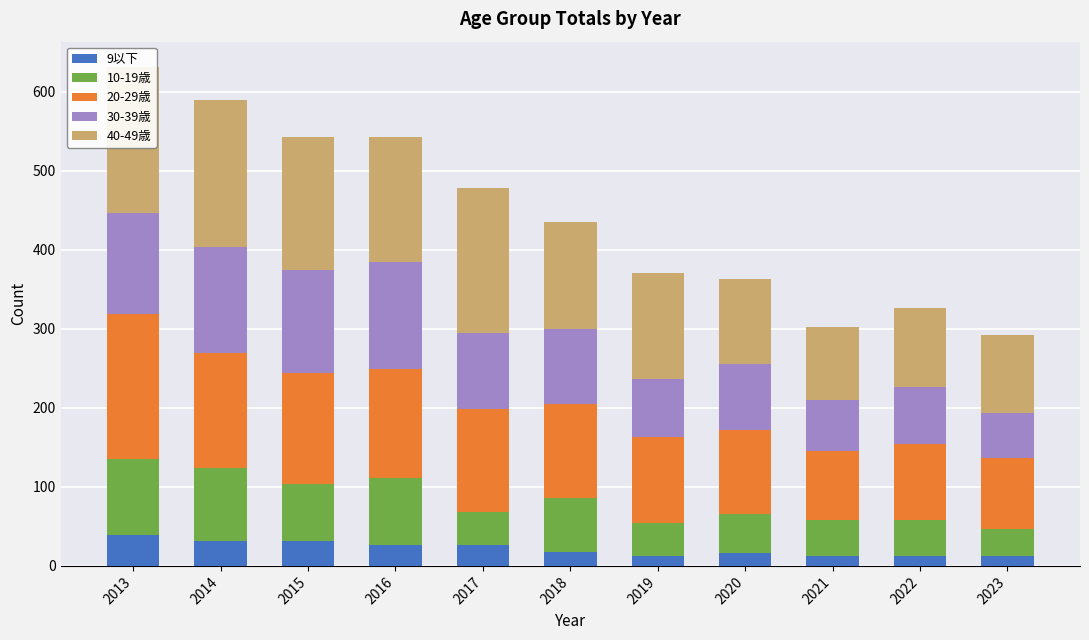

How many values in the 9以下 series are below 17?

5